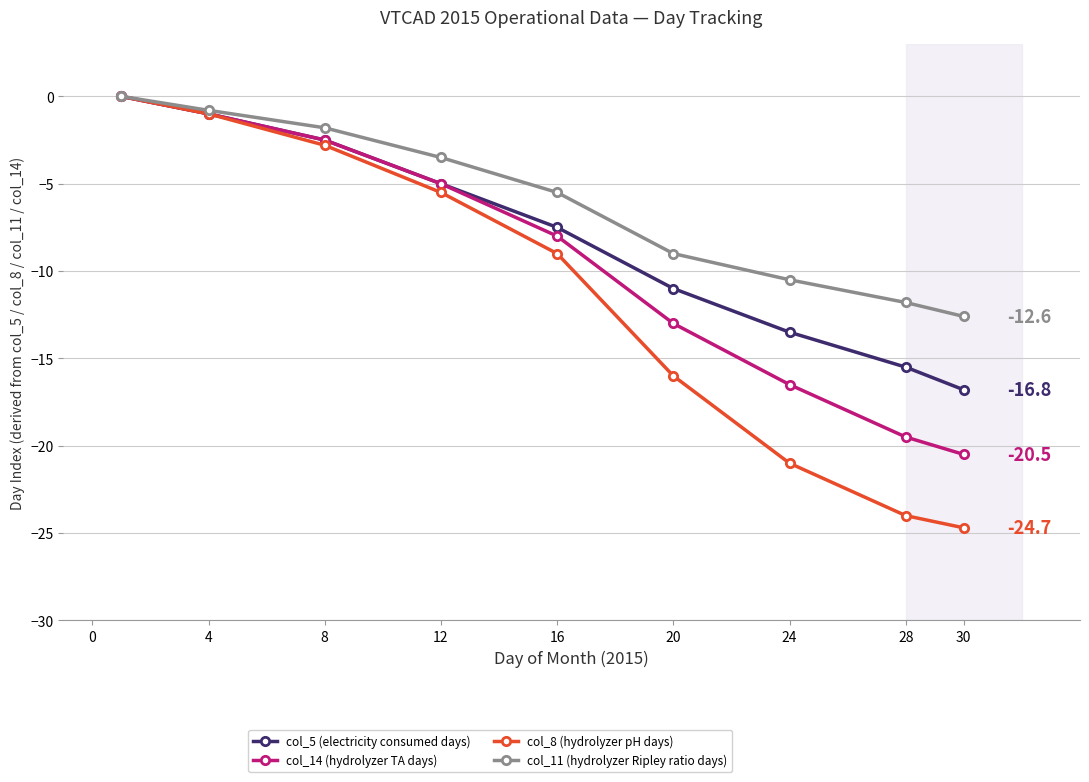

Which series has the widest spread of values?

col_8 (hydrolyzer pH days)